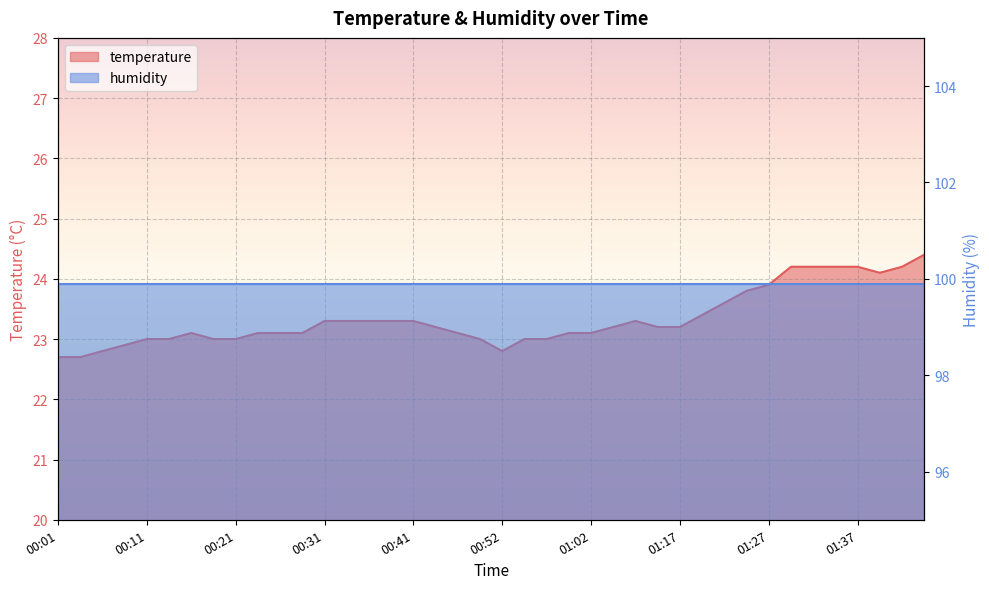

What is the sum of all values?

933.4